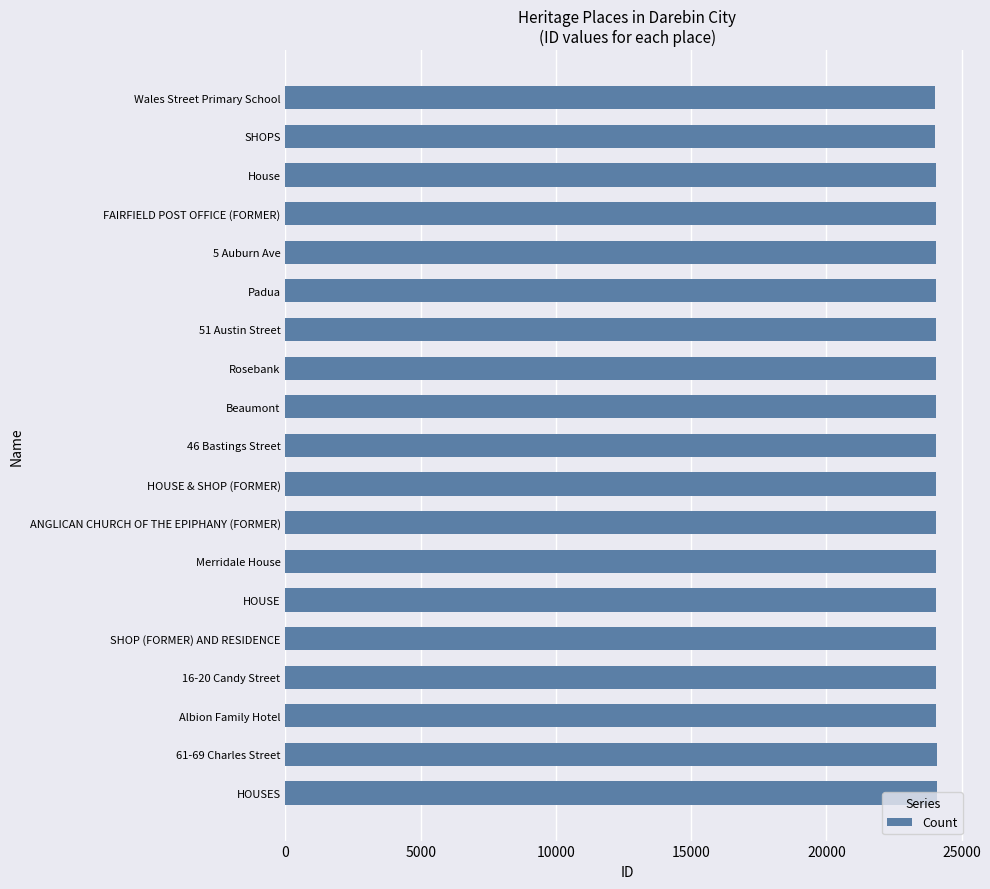

What is the ratio of the value at HOUSES to the value at 51 Austin Street?

1.0